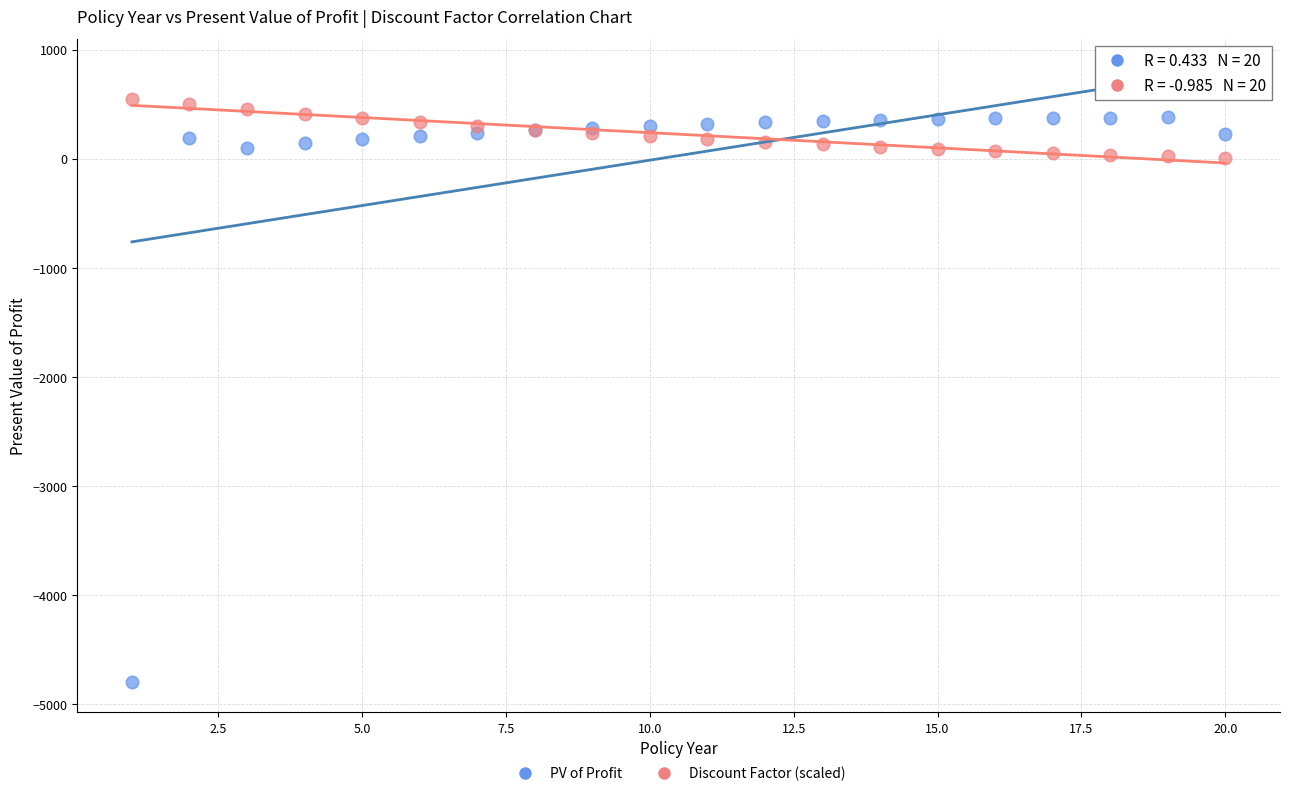

Which series contains the lowest Y value?

PV of Profit